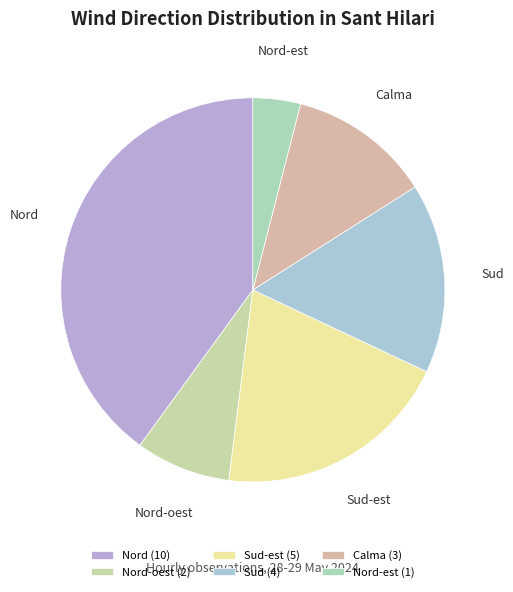

What is the largest slice in the pie chart?

Nord